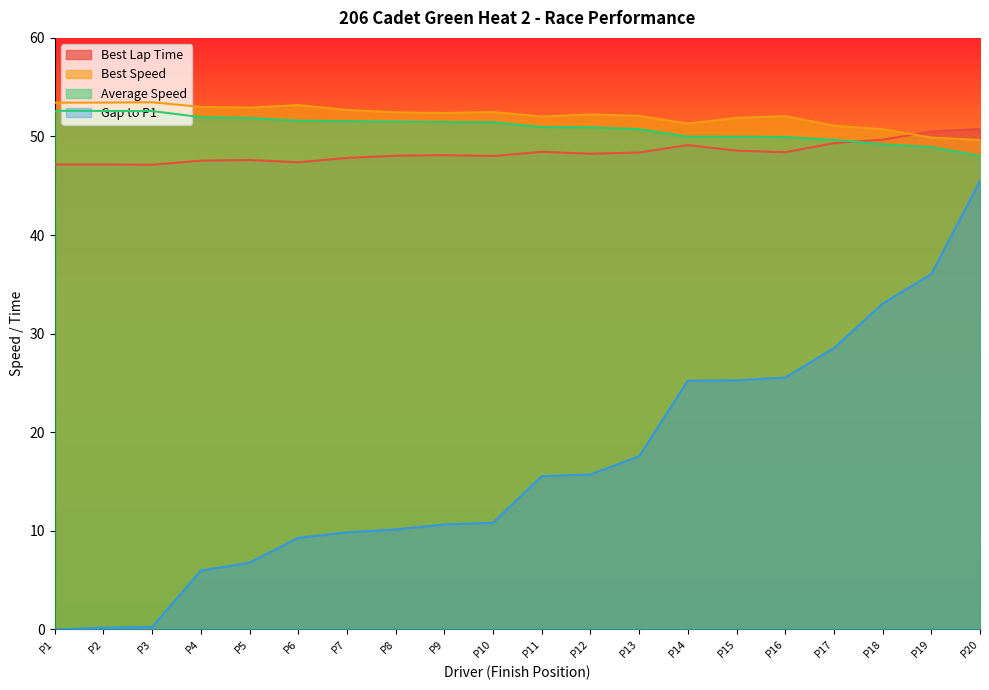

What is the highest value of the Average Speed series?

52.6